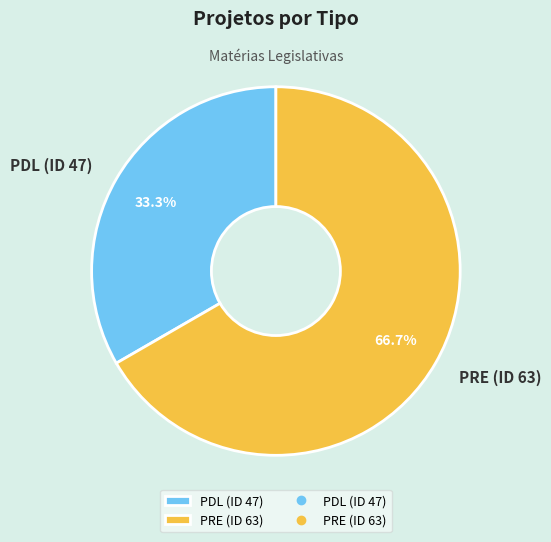

What percentage is the PDL (ID 47) slice, to the nearest percent?

33%